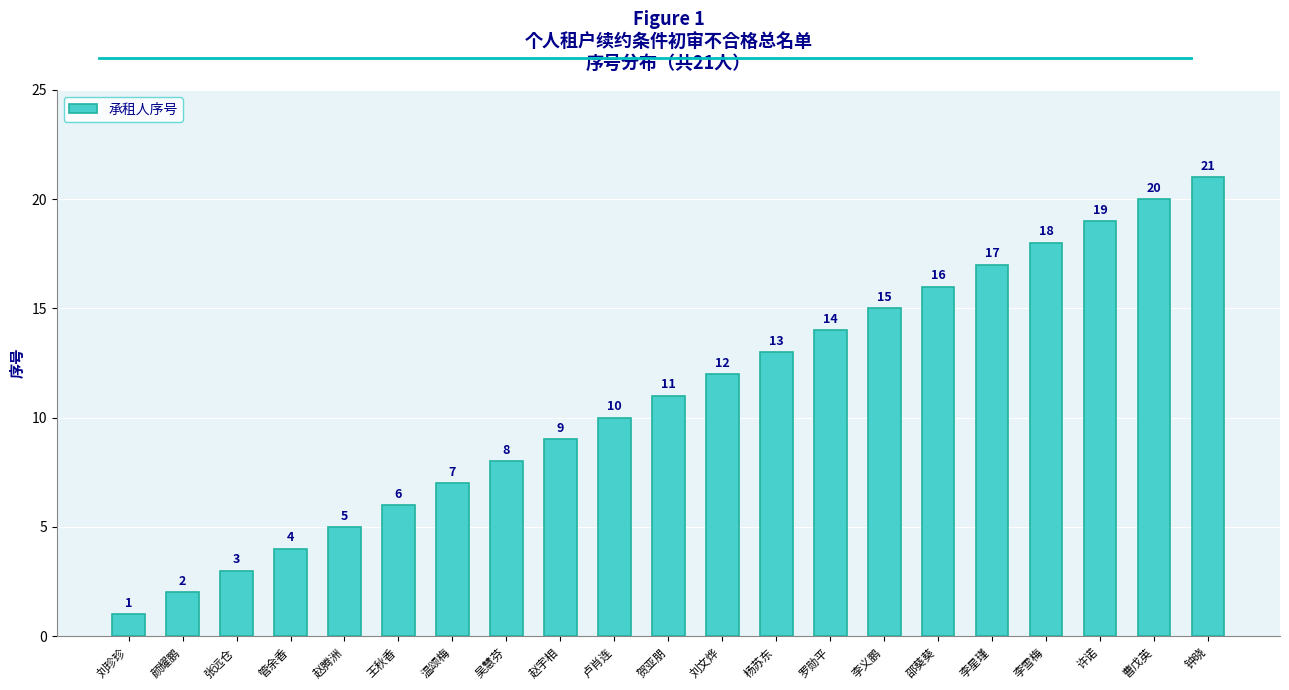

List the labels in order of value, smallest first.

刘珍珍, 颜耀鹏, 张远仓, 管余香, 赵腾洲, 王秋香, 温颂梅, 吴慧芬, 赵宇相, 卢肖连, 贺亚朋, 刘文烨, 杨苏东, 罗勋平, 李义鹏, 邵葵葵, 李星瑾, 李雪梅, 许诺, 曹戊英, 钟晓